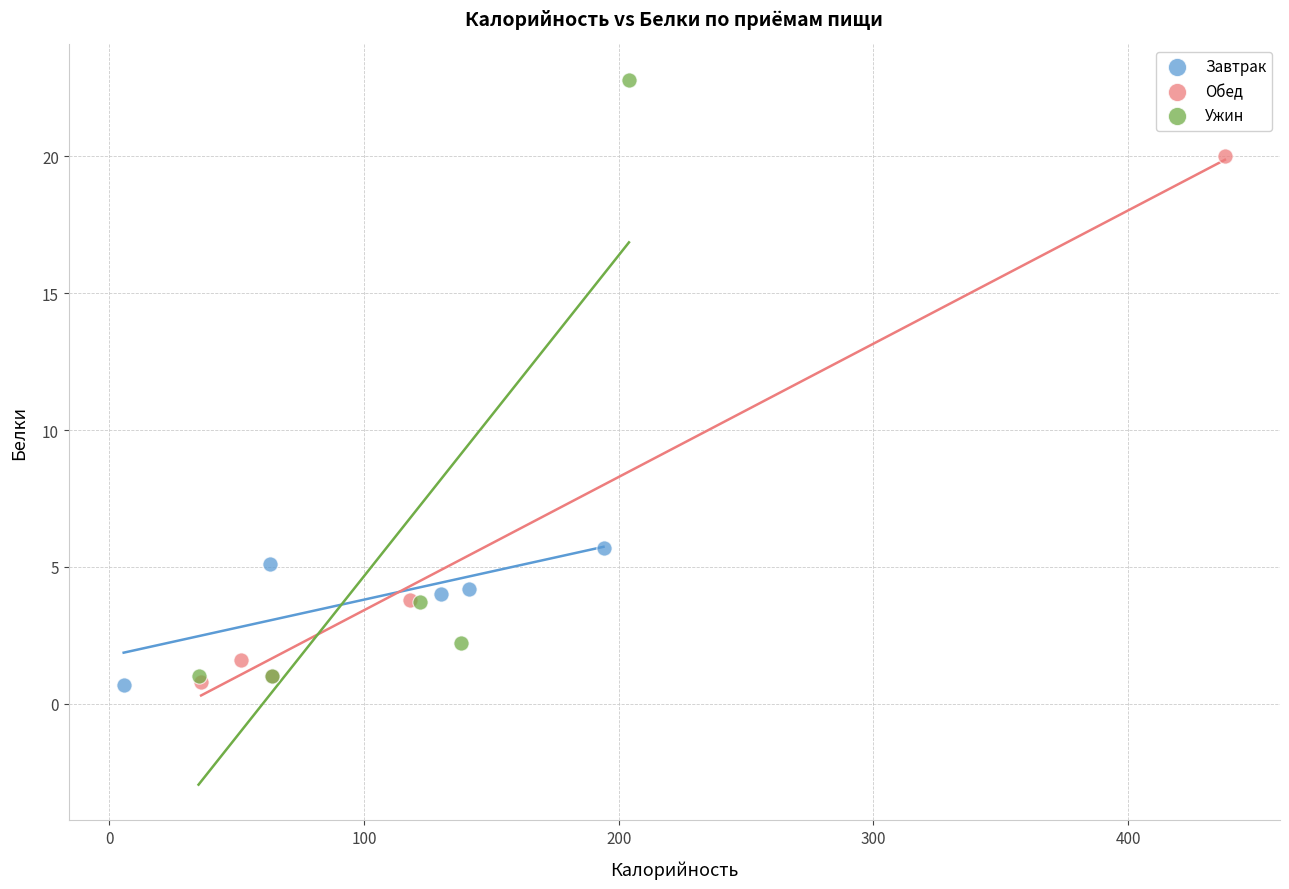

Which series has the widest spread of Y values?

Ужин